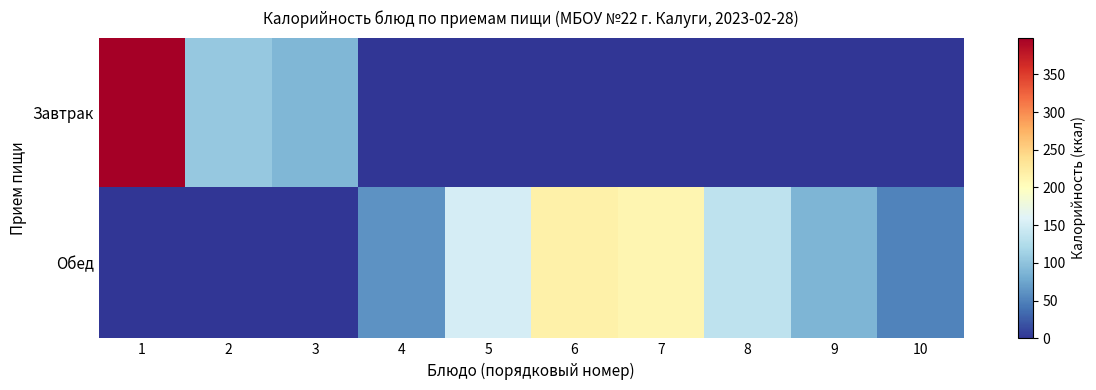

Count the number of categories in the chart.

10